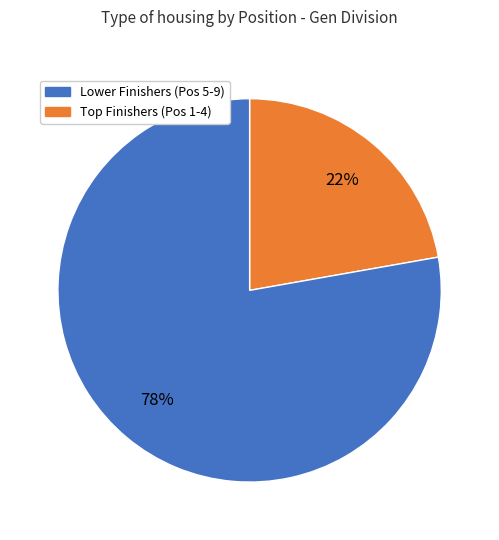

Count the number of slices in the pie.

2